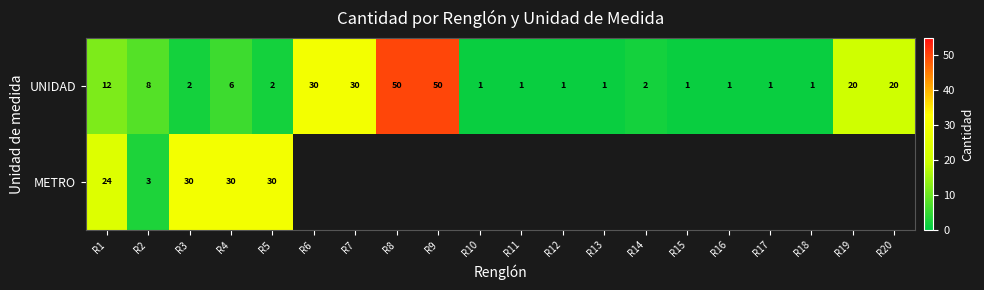

True or false: UNIDAD has a value of 2 at R12.

False